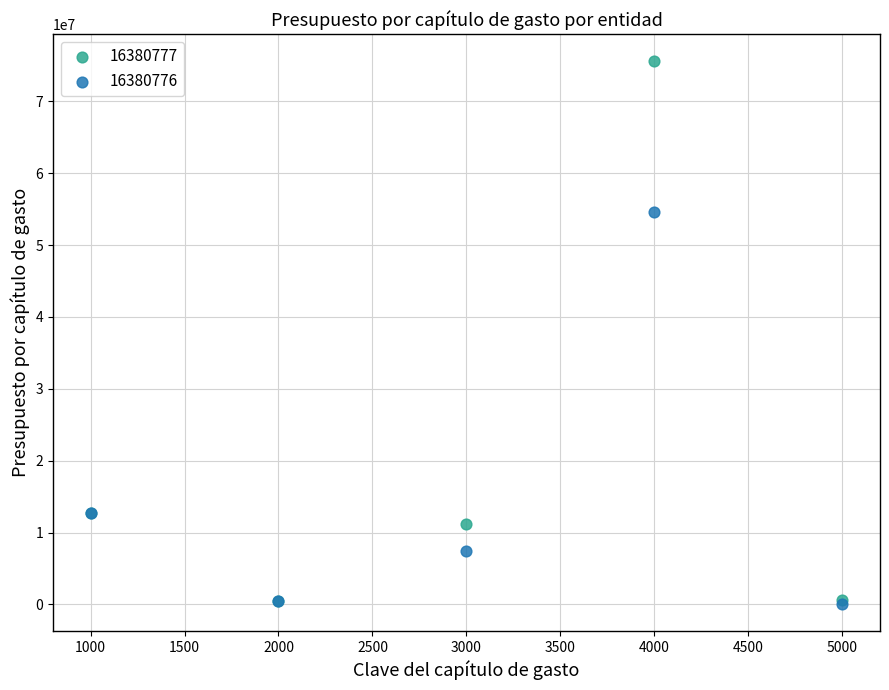

Across all series, what Y value is closest to 37830248?

54630652